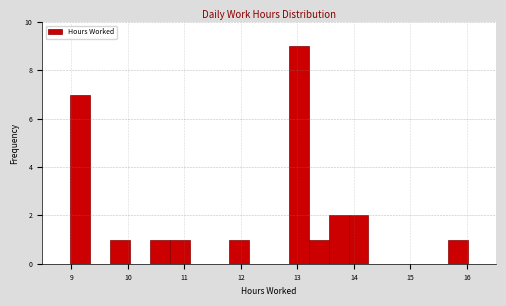

Read against the x-axis, roughly where is the centre of the tallest bar?

13.0